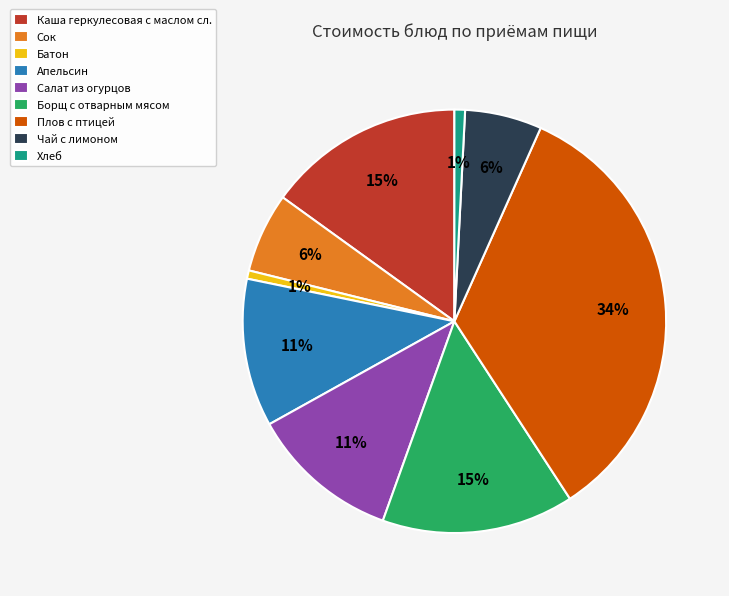

What is the largest slice in the pie chart?

Плов с птицей